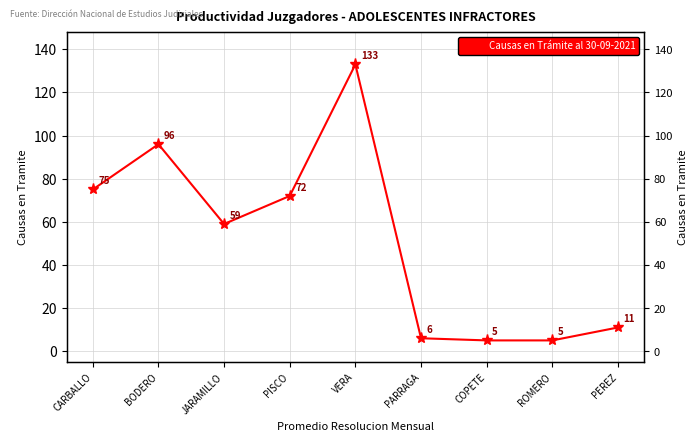

The value at PARRAGA is 3. True or false?

False